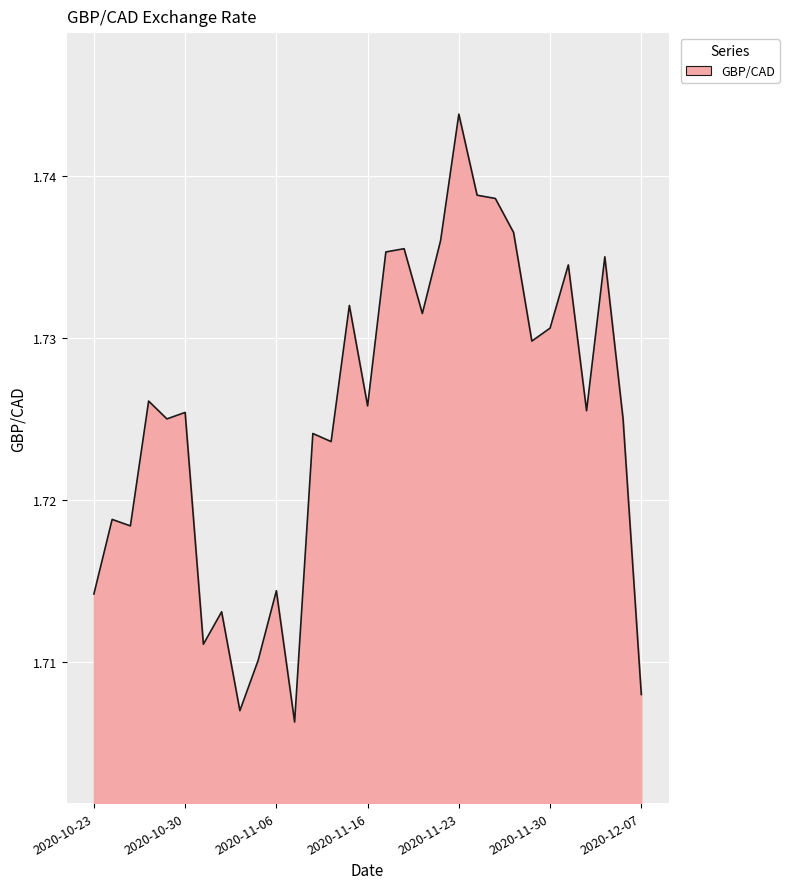

Is this an area chart (filled region under the line)?

Yes